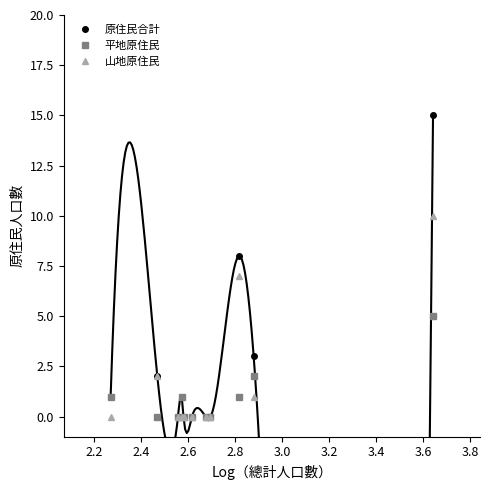

What position from the left is 2.0?

1